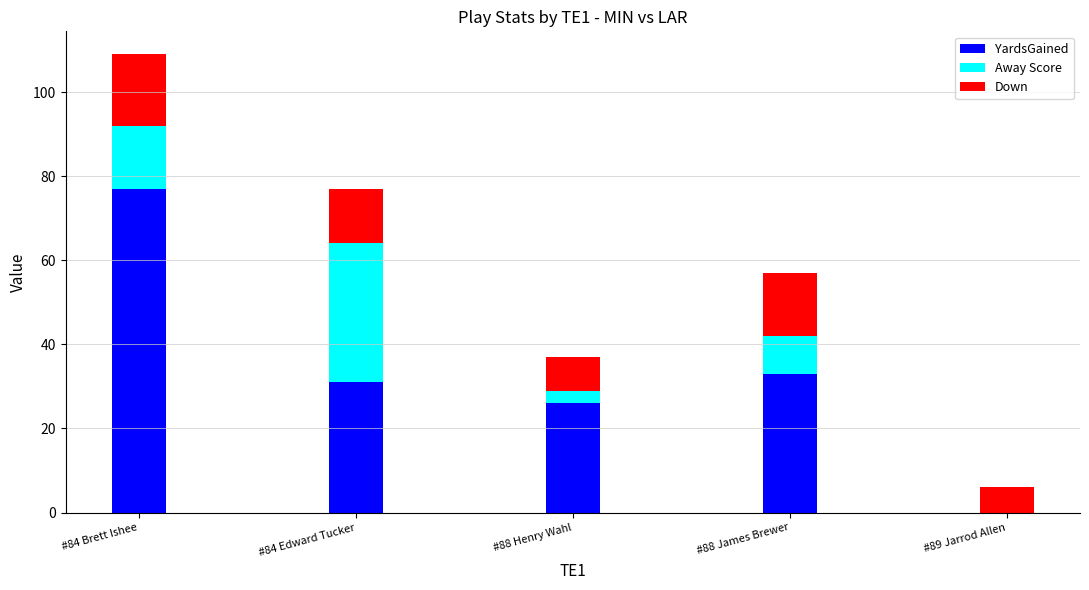

What is the total value across all series at #88 James Brewer?

57